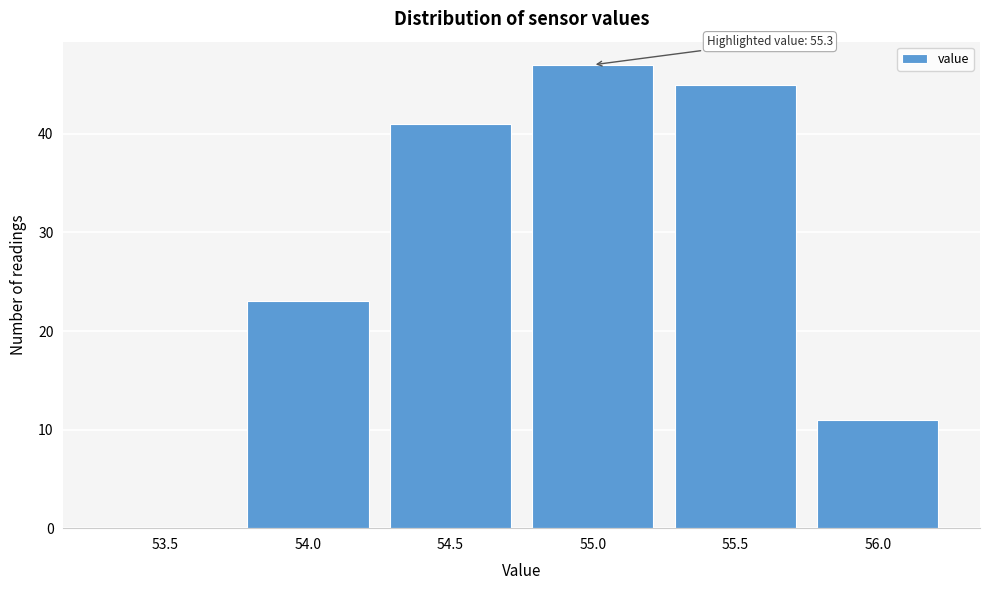

Reading left to right, list all the values displayed in this chart.

53.5=0	54.0=23	54.5=41	55.0=47	55.5=45	56.0=11